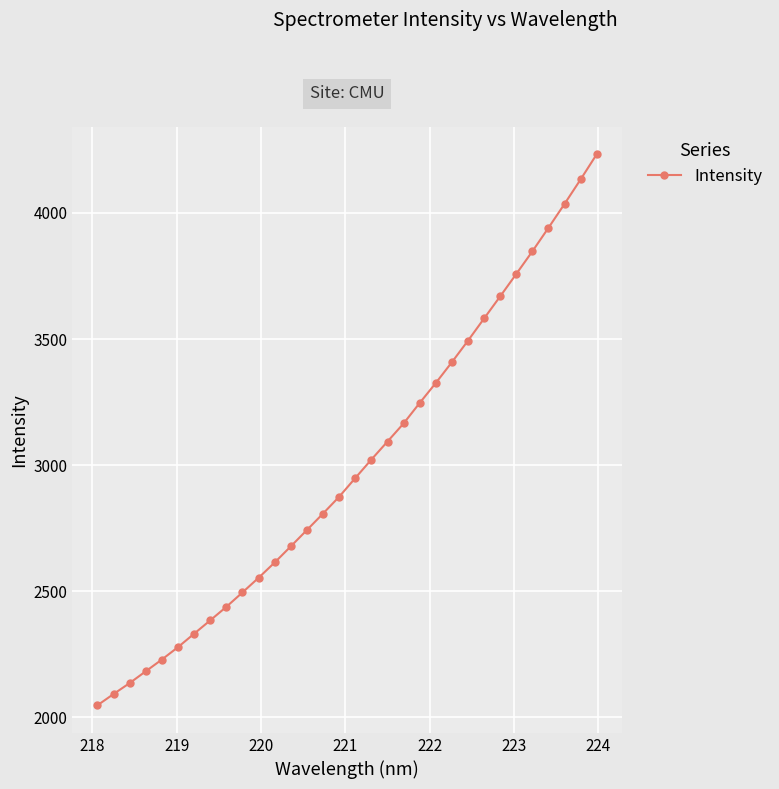

What is the minimum value shown in the chart?

2048.0